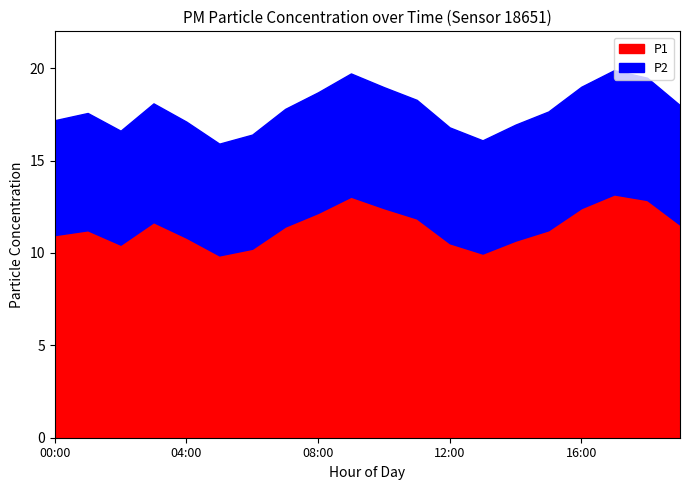

Is the value of P2 at 03:00 greater than the value of P1 at 19:00?

No